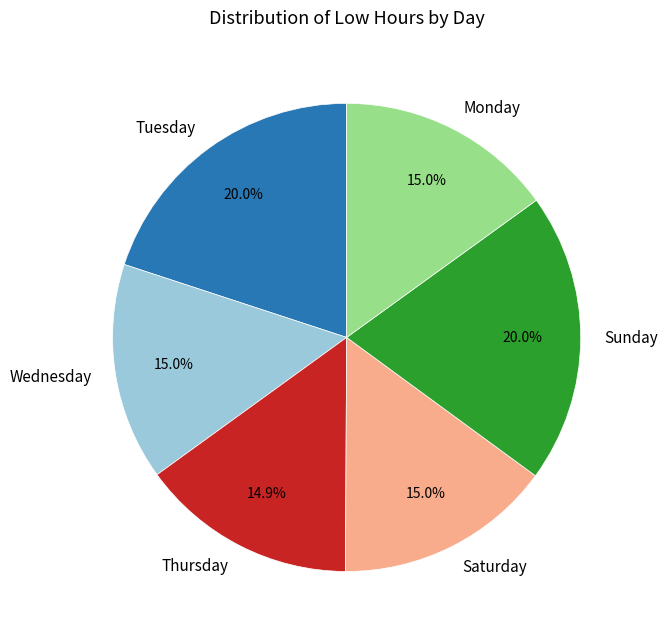

Does Sunday account for over 50% of the chart?

No